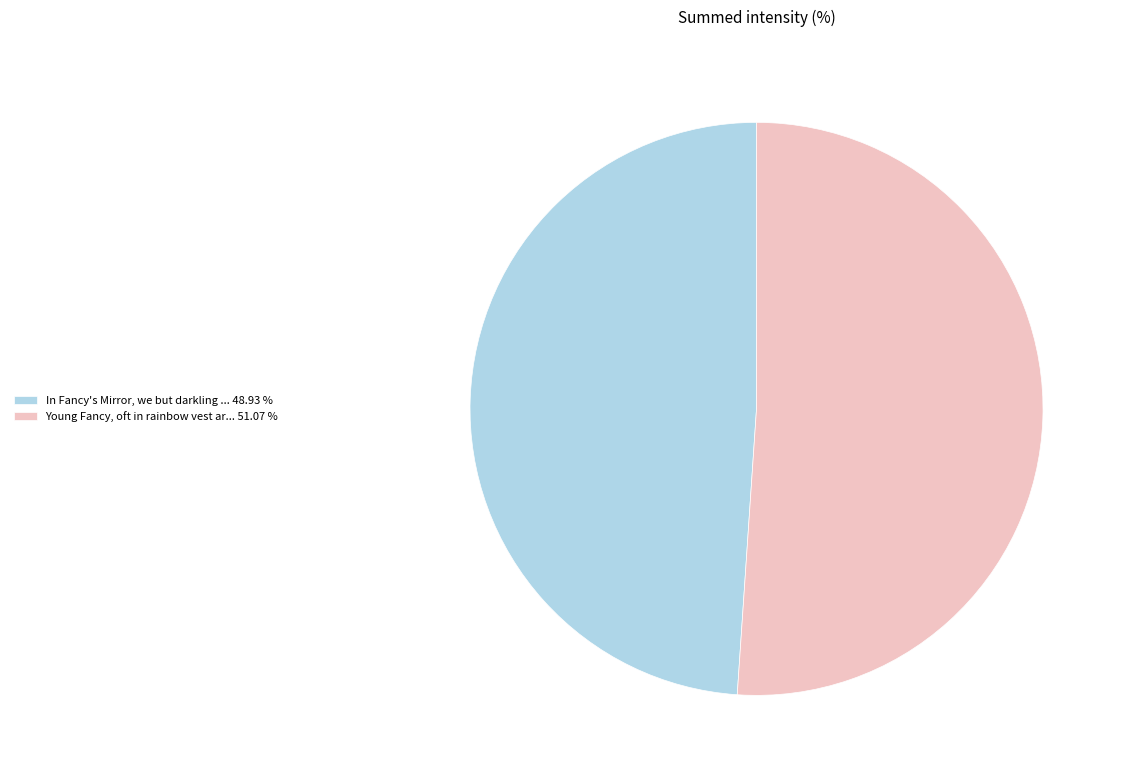

Is the sum of In Fancy's Mirror, we but darkling ... 48.93 % and Young Fancy, oft in rainbow vest ar... 51.07 % greater than half?

Yes